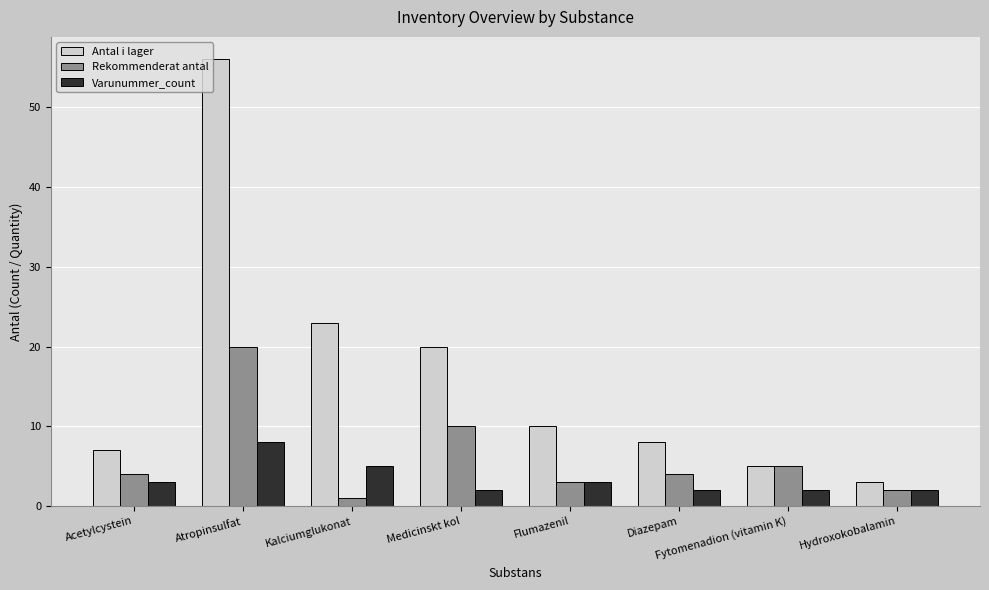

What is the highest value of the Antal i lager series?

56